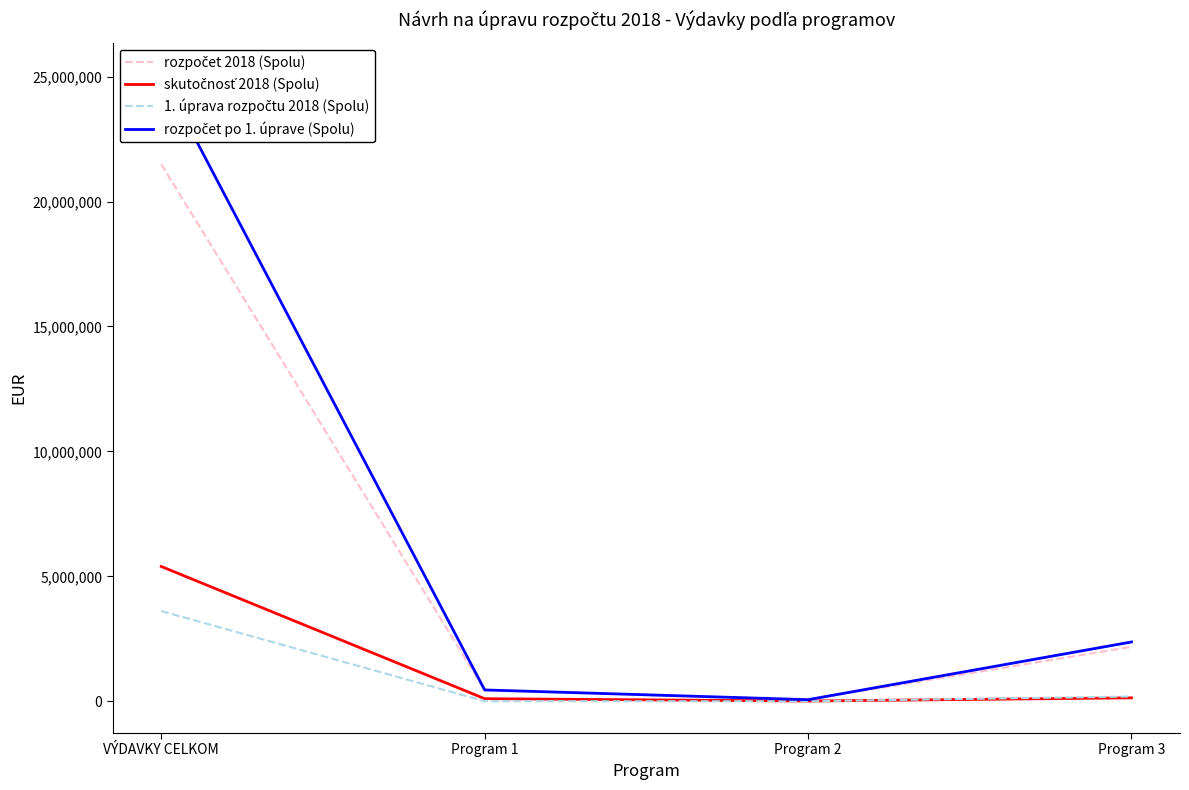

The value of rozpočet 2018 (Spolu) at Program 1 is 451670.0. True or false?

True